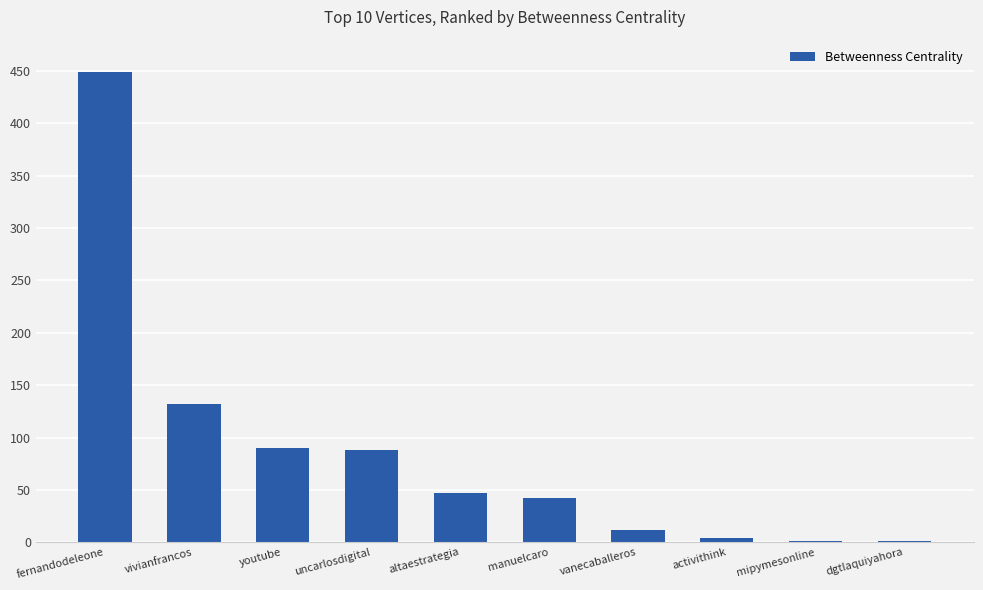

Which category has the highest value across all series?

fernandodeleone